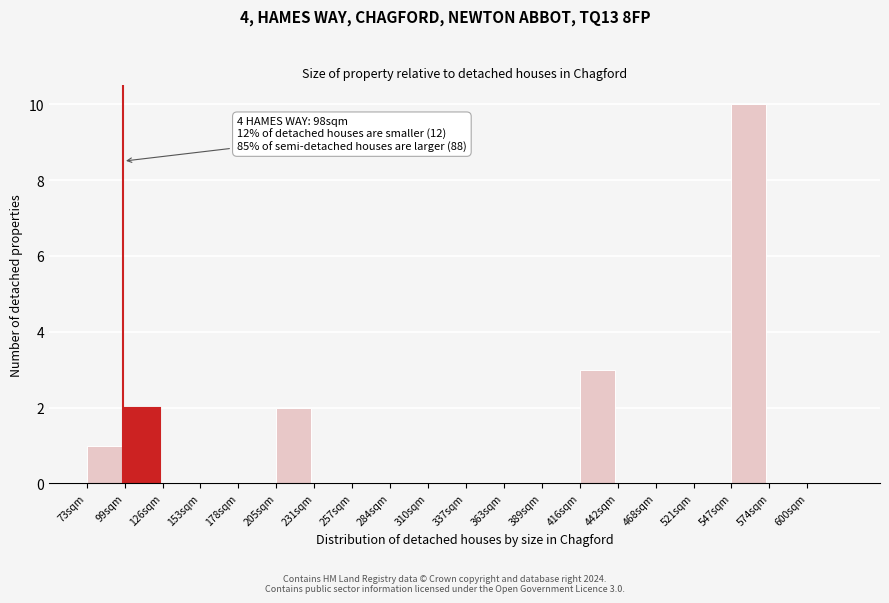

Reading left to right, transcribe all the data shown in this chart.

73sqm=1	99sqm=2	126sqm=0	153sqm=0	178sqm=0	205sqm=2	231sqm=0	257sqm=0	284sqm=0	310sqm=0	337sqm=0	363sqm=0	389sqm=0	416sqm=3	442sqm=0	468sqm=0	521sqm=0	547sqm=10	574sqm=0	600sqm=0